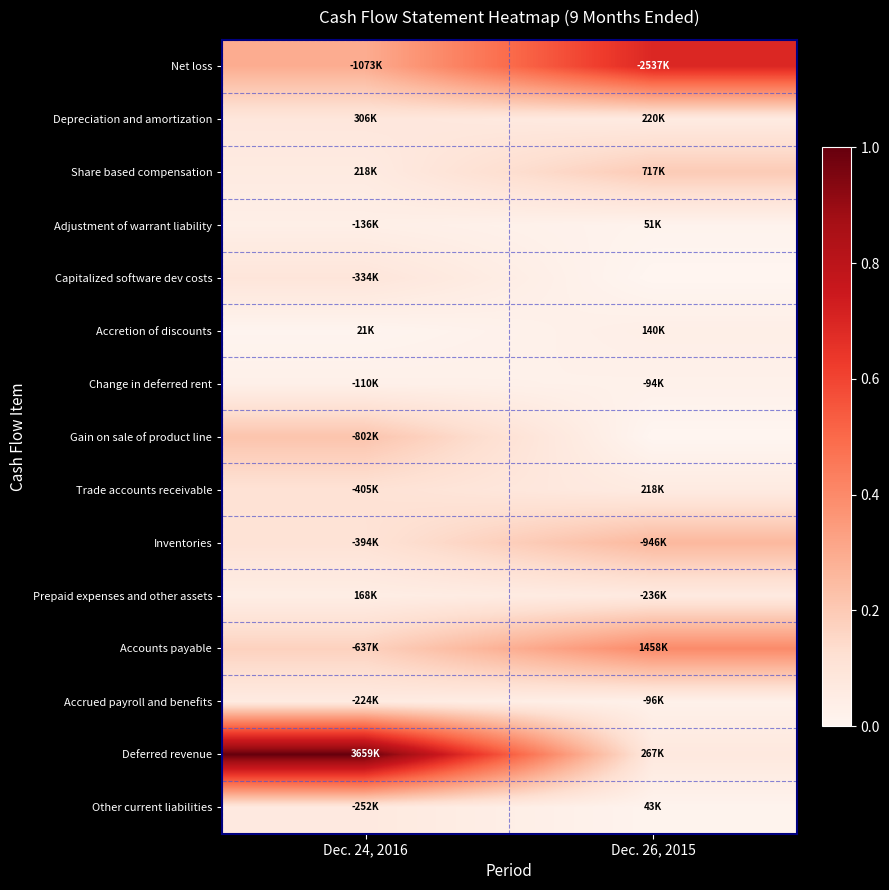

Which series has the largest total across all categories?

Deferred revenue